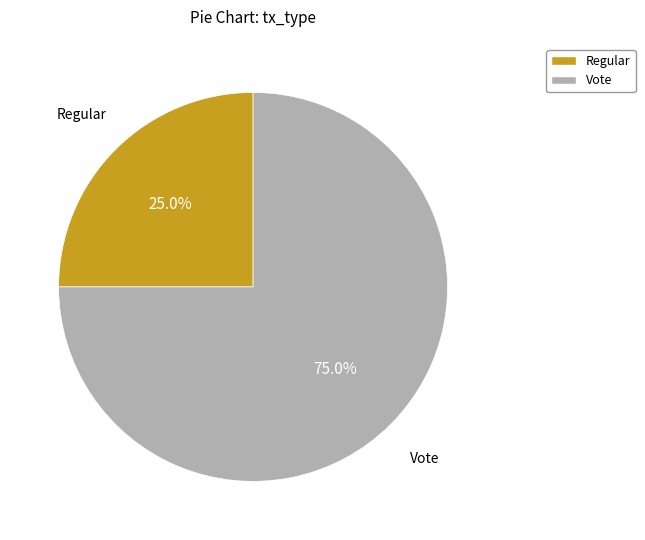

What is the majority slice?

Vote